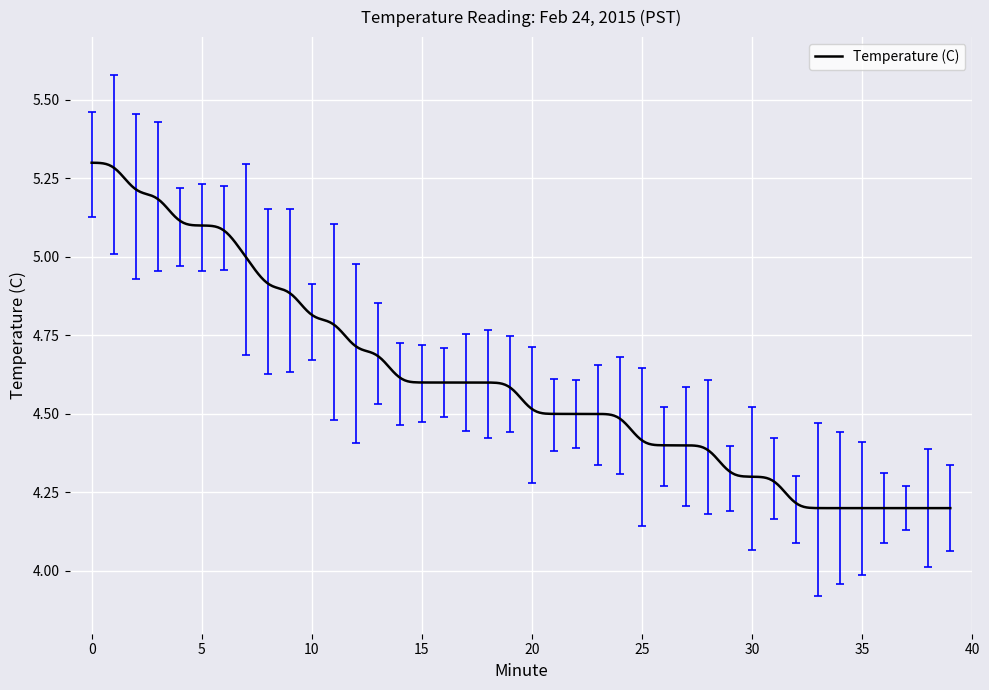

What is the difference between the maximum and minimum values?

1.1